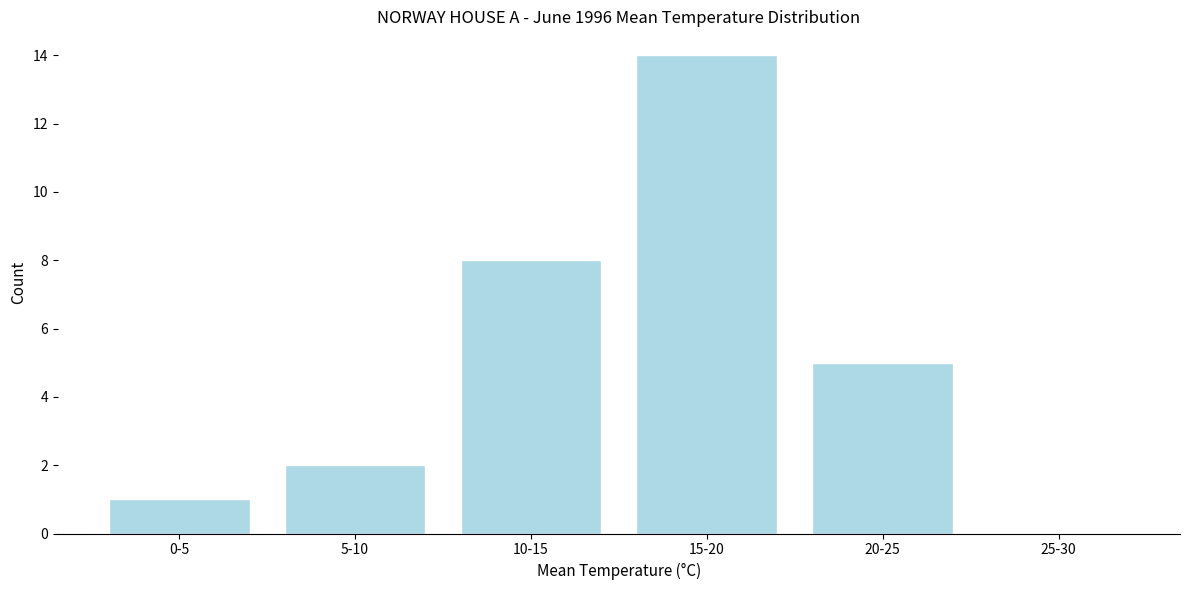

Reading right to left, what are all the values shown in this chart?

25-30=0	20-25=5	15-20=14	10-15=8	5-10=2	0-5=1